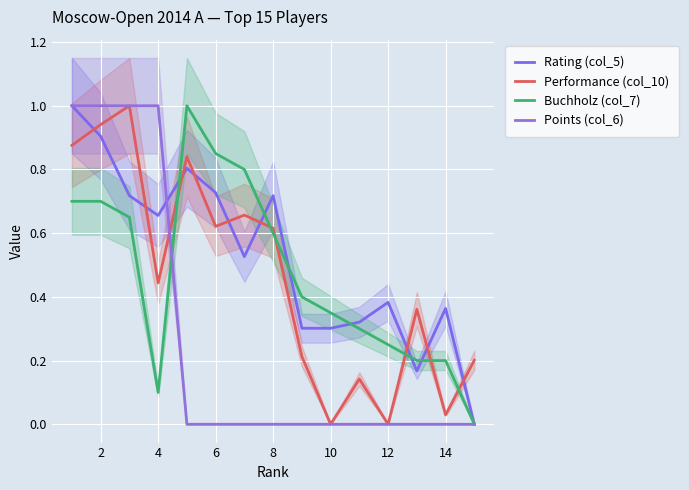

What is the difference between the maximum and minimum values in the Performance (col_10) series?

1.0